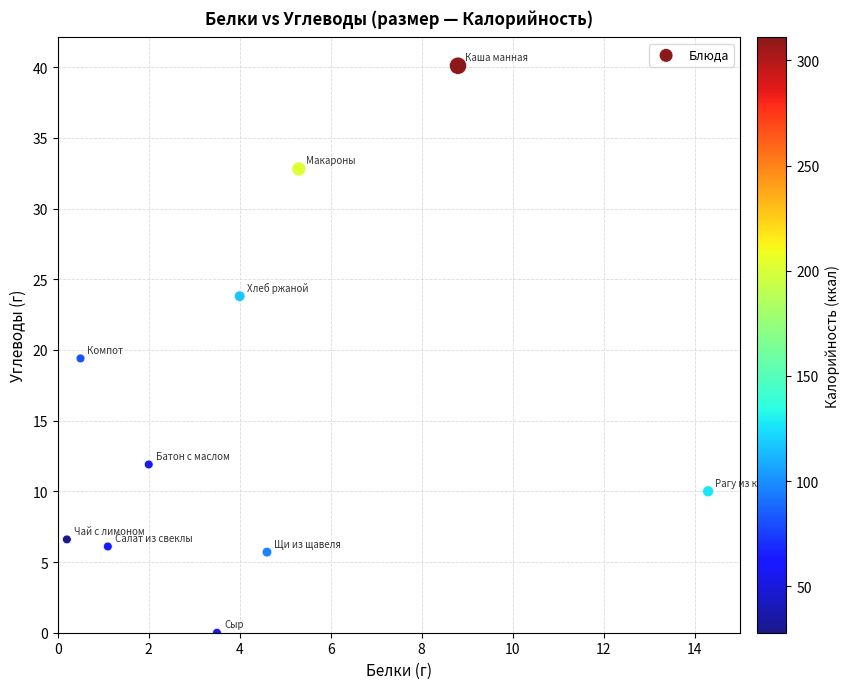

What is the range of Y values (max minus min)?

40.1